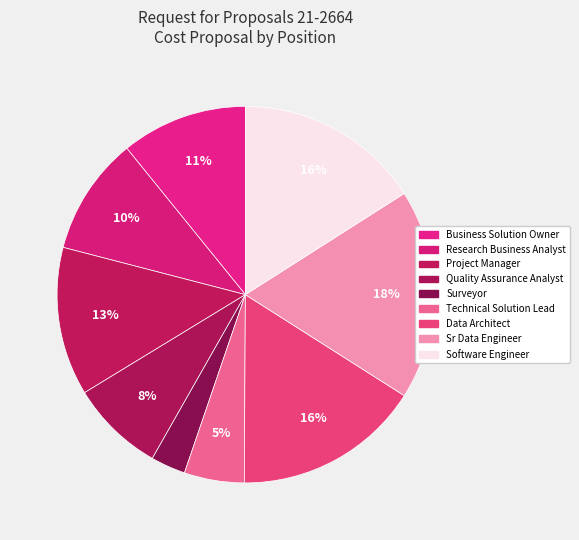

True or false: Quality Assurance Analyst accounts for 1% of the total.

False